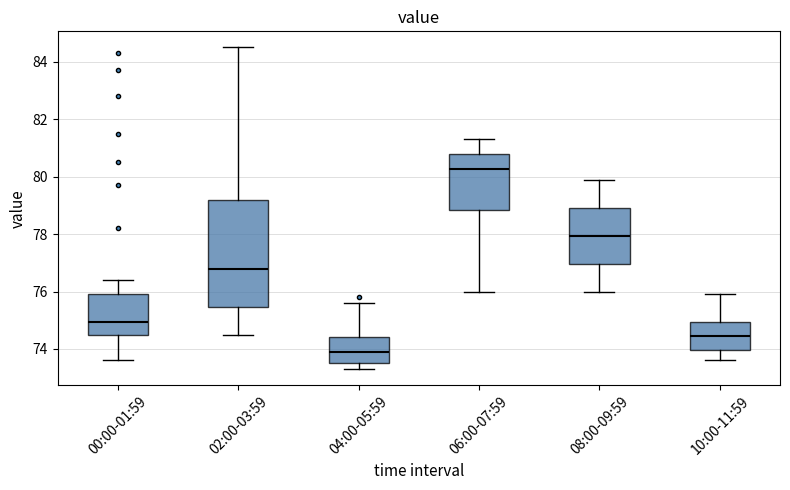

Reading left to right, transcribe this box plot: for each box, give where its median line is, the range the box spans, and where its two whiskers end, as read against the y-axis. The values are not printed on the chart, so give them approximately, as read against the axis.

00:00-01:59: median 75.0, box 74.4 to 76.0, whiskers 73.6 to 76.4
02:00-03:59: median 76.8, box 75.4 to 79.2, whiskers 74.6 to 84.6
04:00-05:59: median 74.0, box 73.6 to 74.4, whiskers 73.4 to 75.6
06:00-07:59: median 80.2, box 78.8 to 80.8, whiskers 76.0 to 81.4
08:00-09:59: median 78.0, box 77.0 to 79.0, whiskers 76.0 to 80.0
10:00-11:59: median 74.4, box 74.0 to 75.0, whiskers 73.6 to 76.0